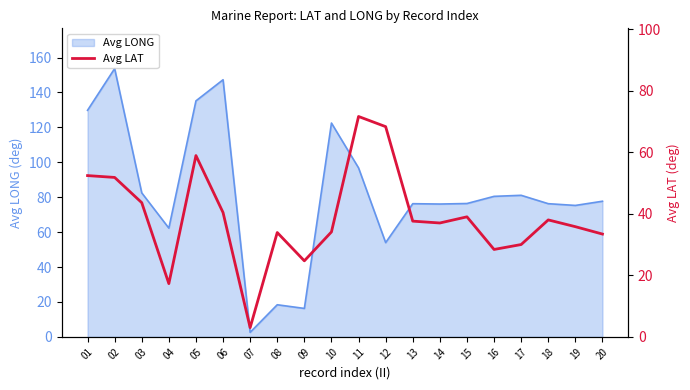

Does the chart have visible grid lines?

No